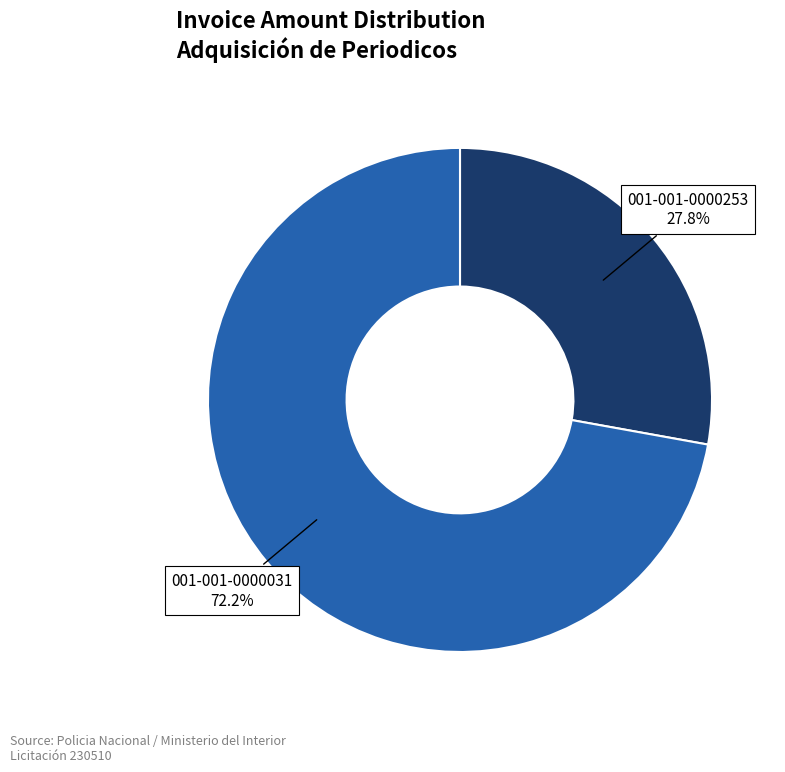

Is there a majority slice in this chart?

Yes